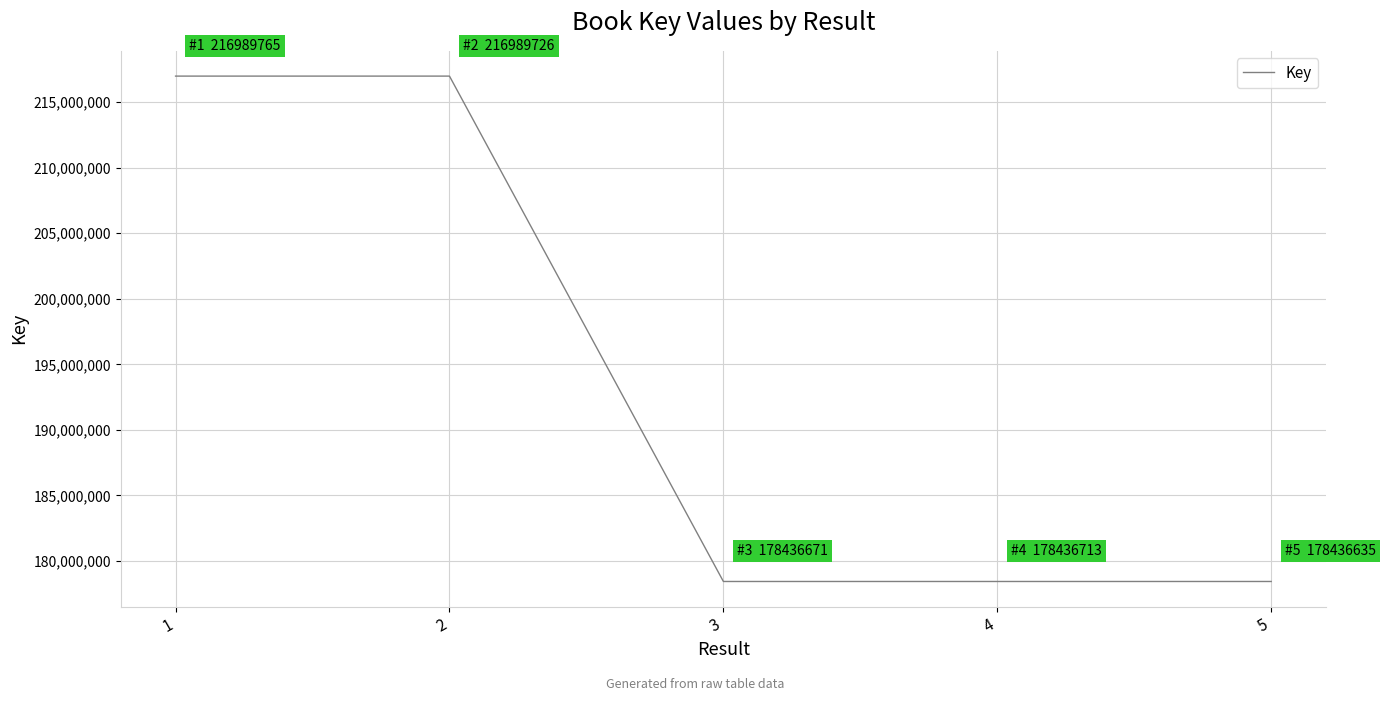

How many interior local valleys (lower than both neighbors) does the data have?

1